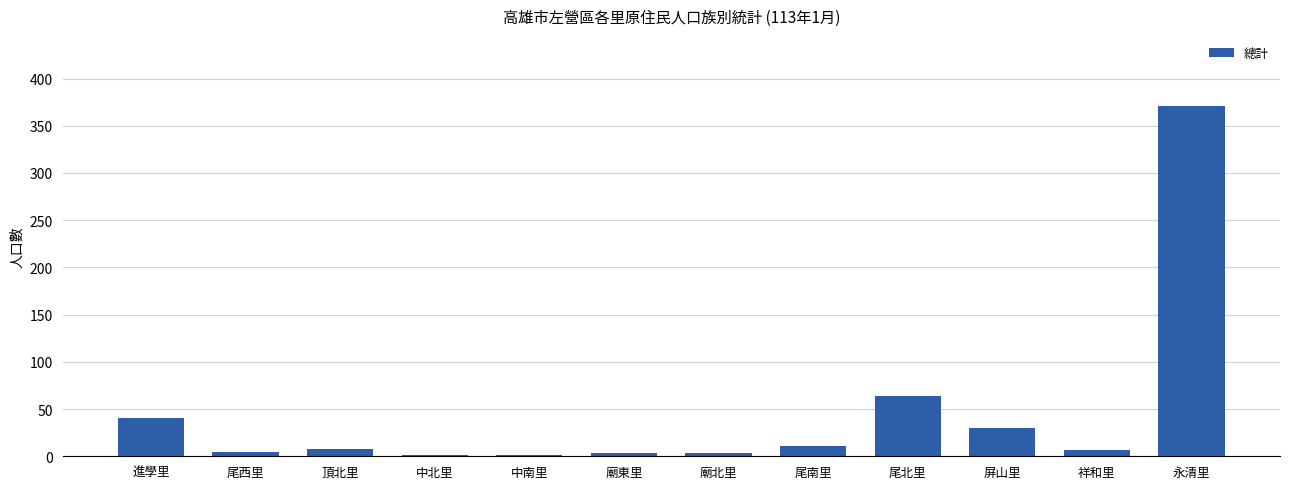

Count the number of categories in the chart.

12